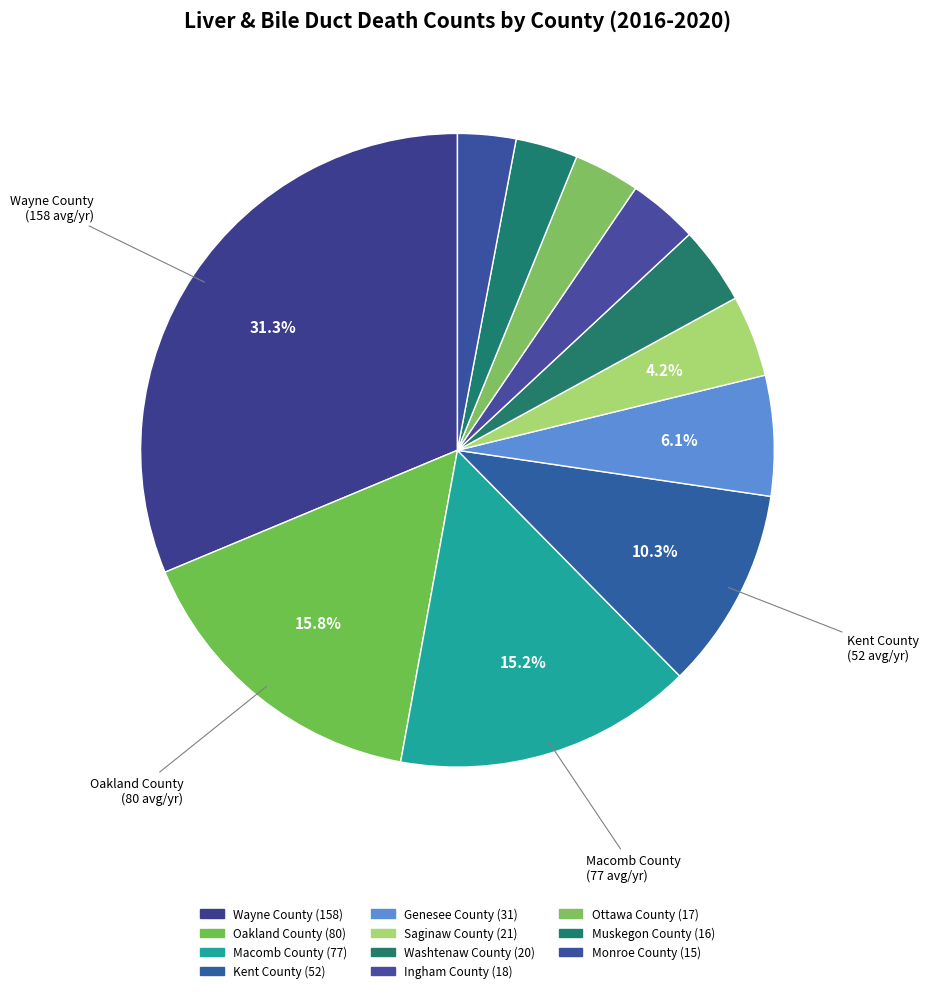

What percentage is NOT represented by Kent County?

89.7%